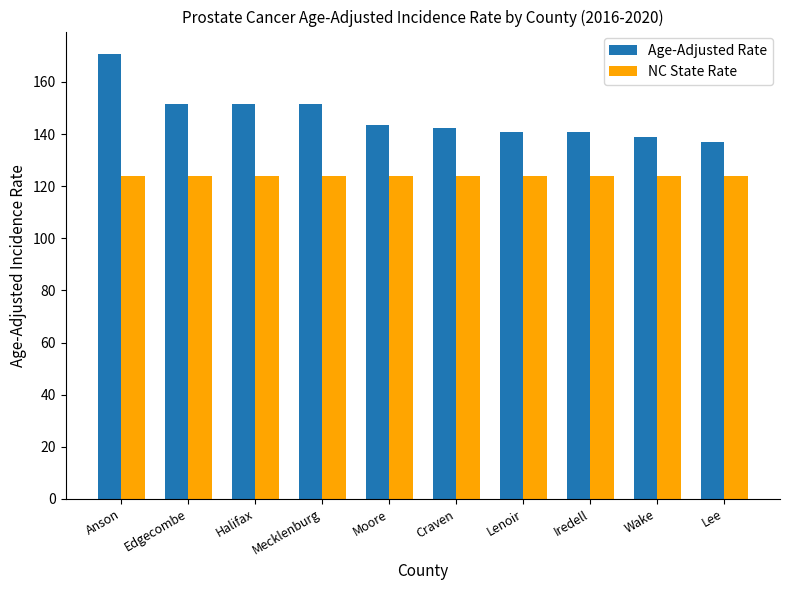

What is the spread (max minus min) of values at Iredell?

16.8